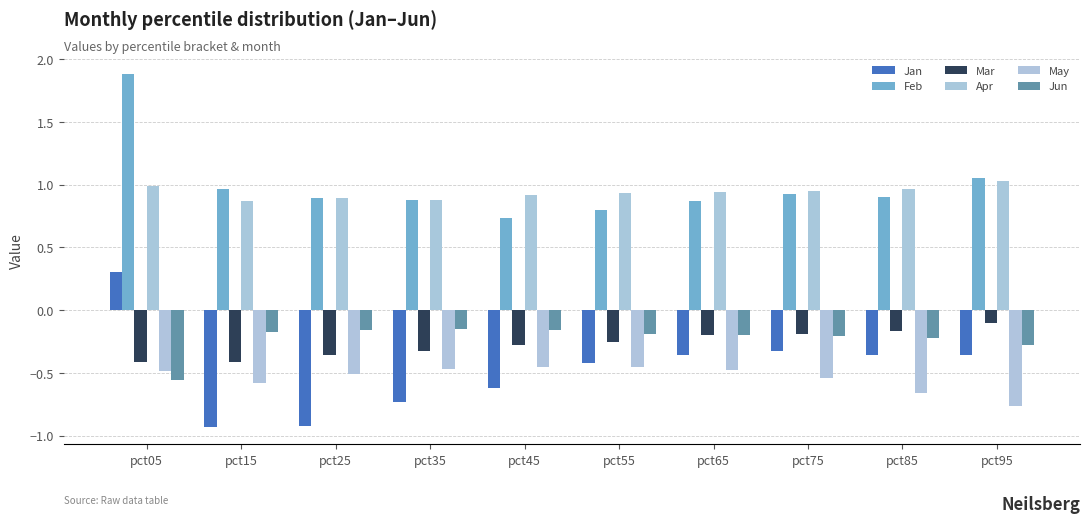

The value of Mar at pct45 is -0.3. True or false?

True